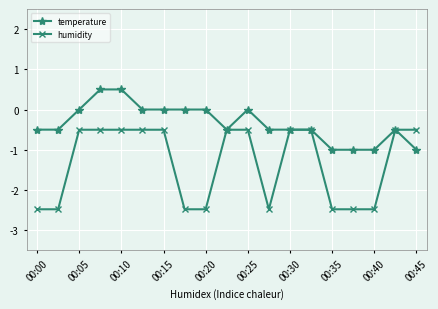

Which series has the widest spread of values?

humidity